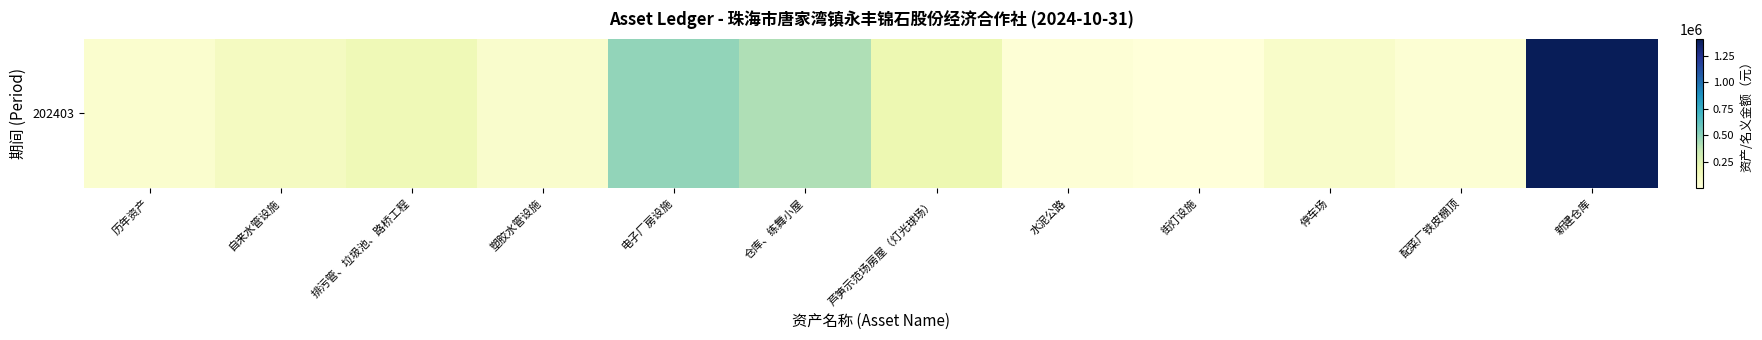

What is the sum of the values at 仓库、练舞小屋 and 塑胶水管设施?

478293.9